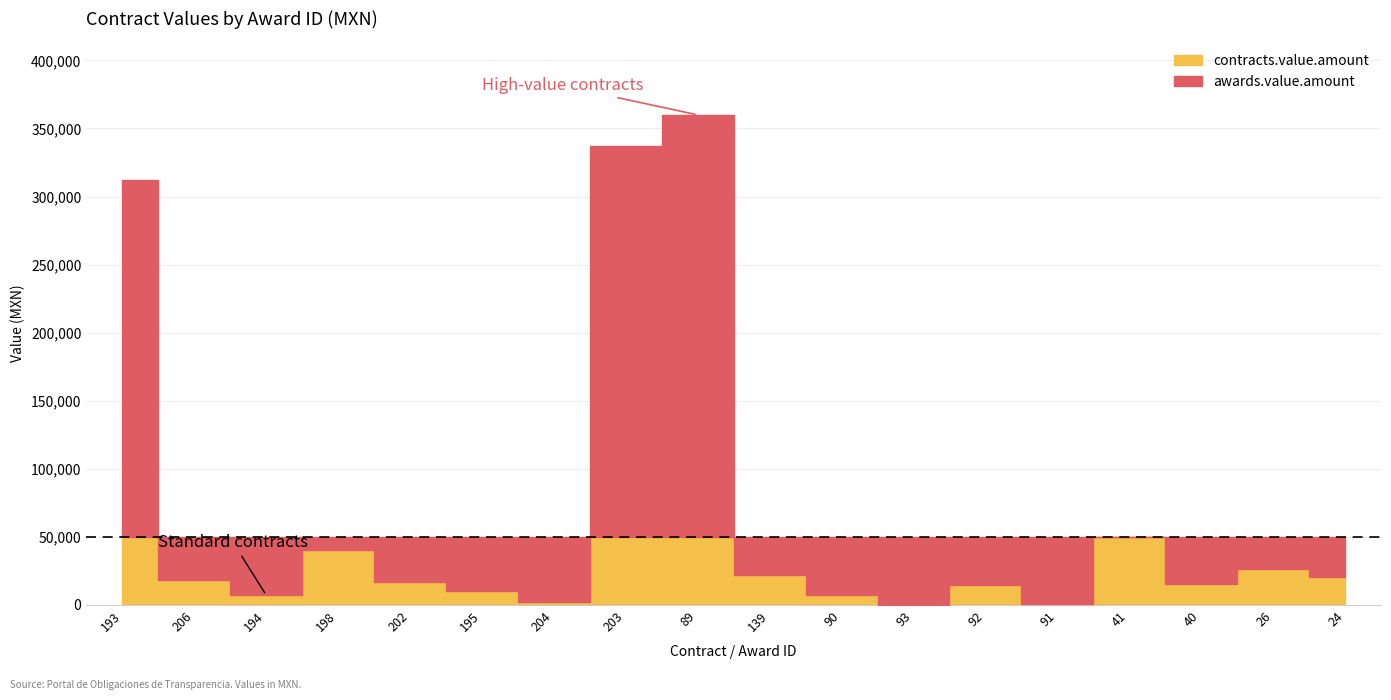

Is it true that contracts.value.amount equals 8179.7 at 40?

False